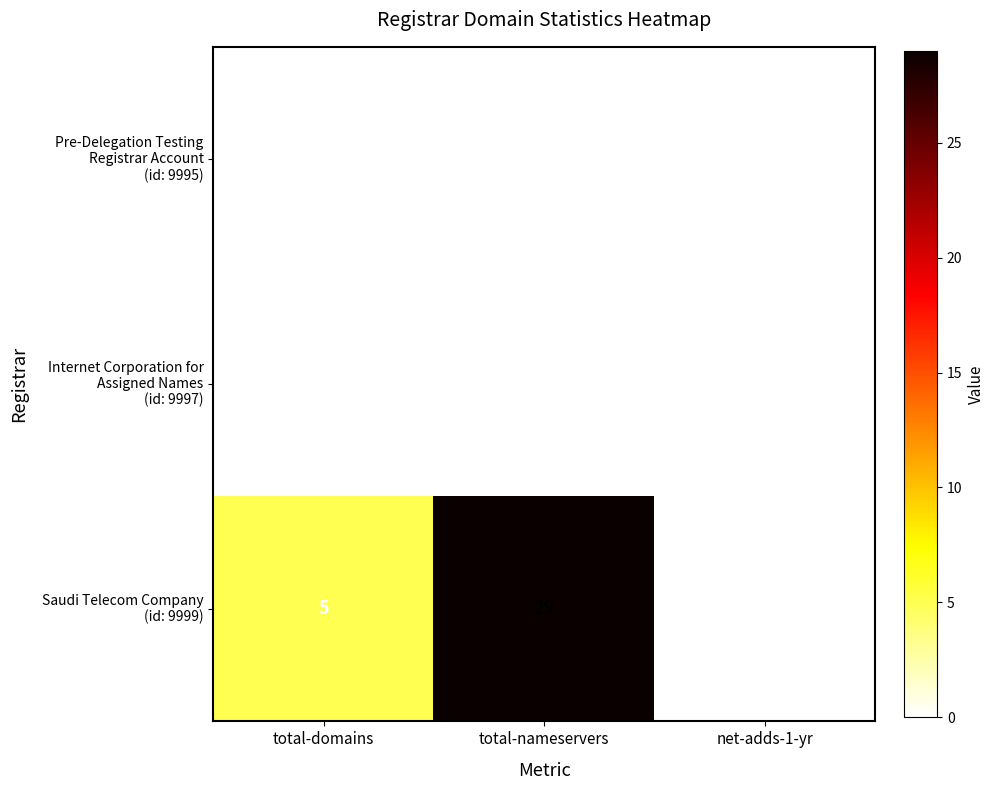

What is the difference between the highest and lowest values at total-domains?

5